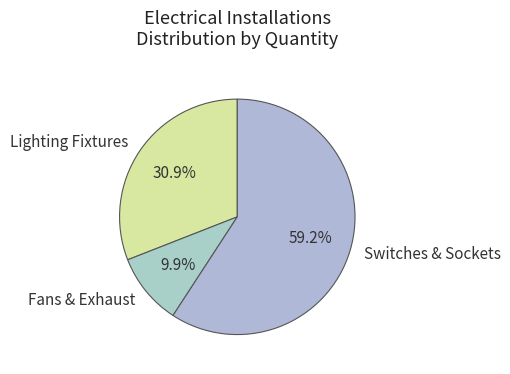

Count the number of slices in the pie.

3